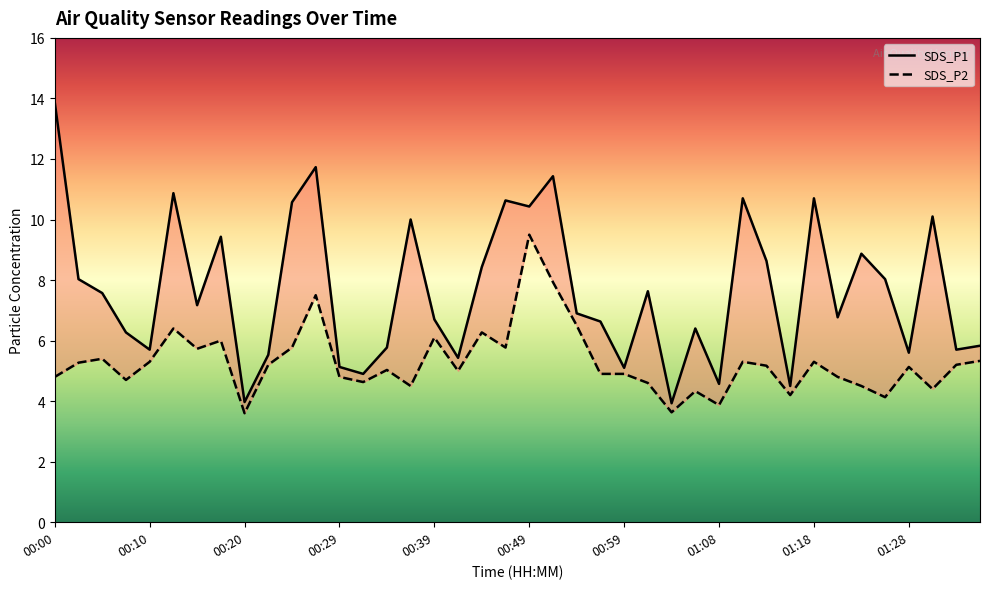

How many values in the SDS_P1 series are below 7?

20